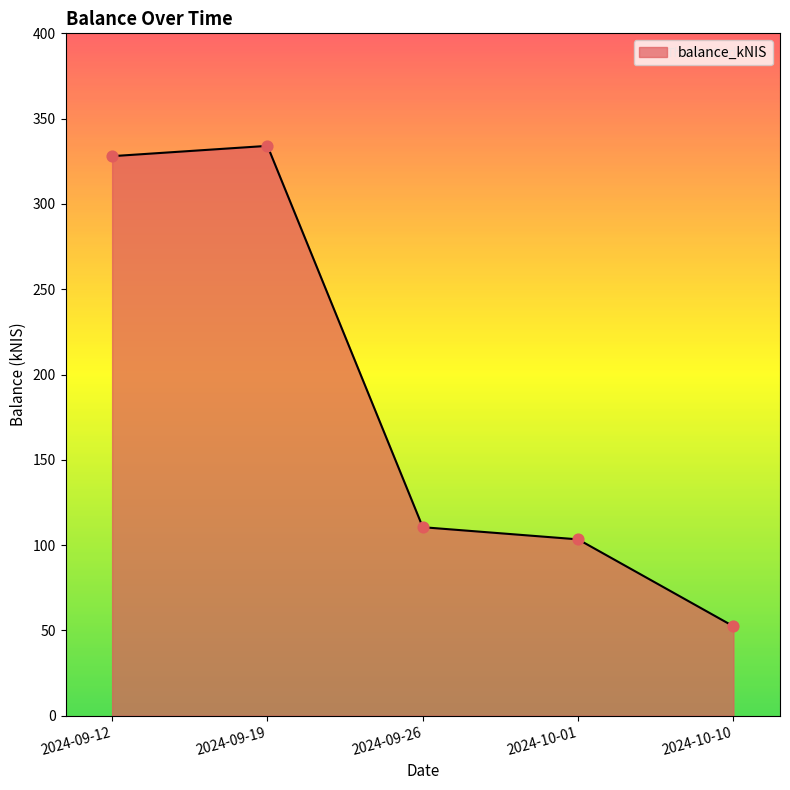

Approximately how many times larger is the value at 2024-09-12 compared to 2024-10-10?

6.3